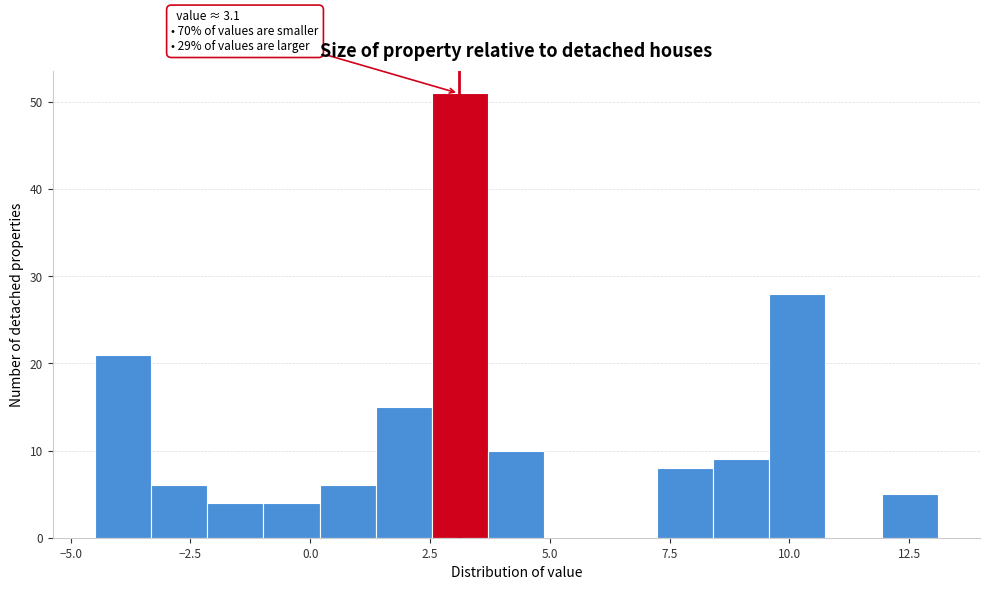

Read against the x-axis, roughly where is the centre of the tallest bar?

3.0